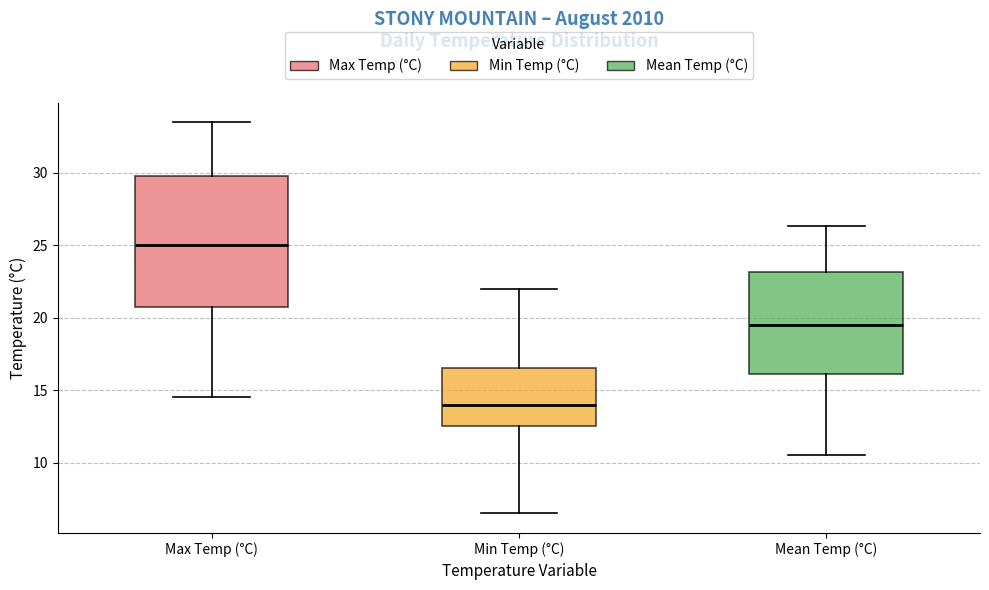

Which box has the highest median line?

Max Temp (°C)